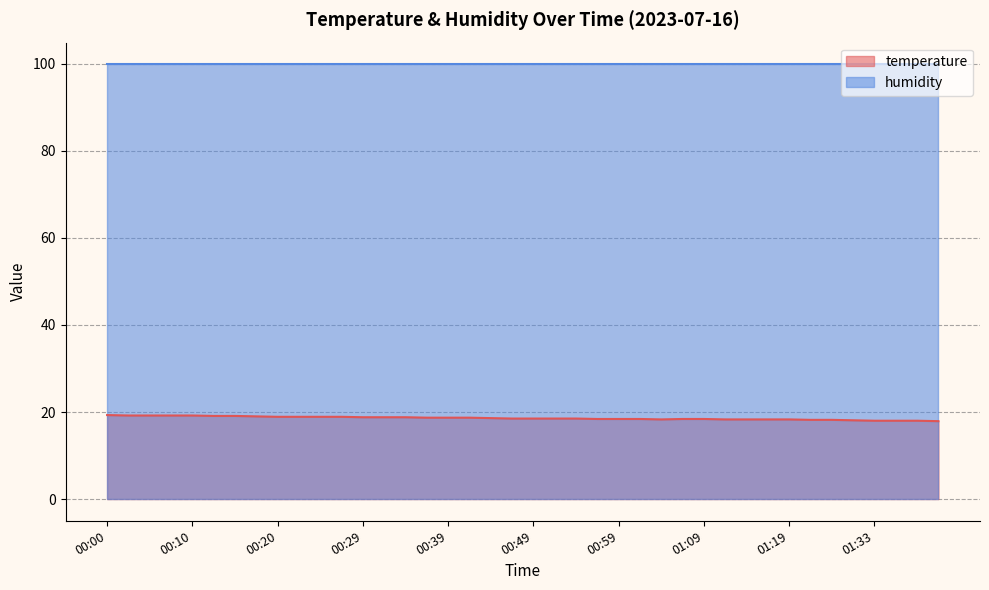

How many values exceed 18?

36